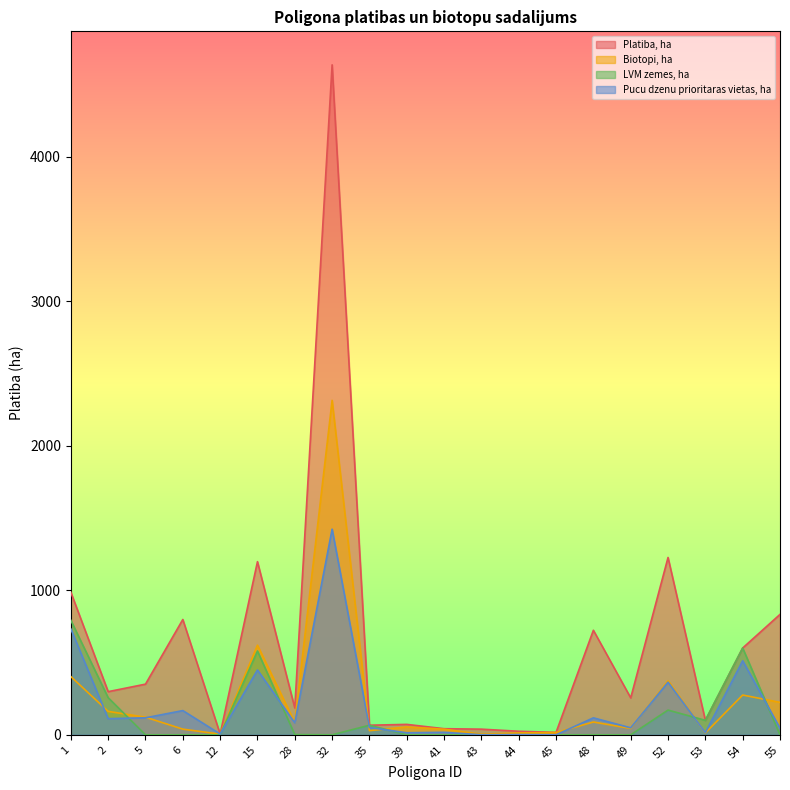

Reading left to right, what are all the values shown in this chart?

Platiba, ha: 986.8	298.7	350.7	798.2	5.6	1198.5	186.1	4637.4	66.4	72.1	42.3	39.1	24.6	16.8	723.7	255.7	1227.5	100.3	600.8	833.4
Biotopi, ha: 403.2	162.1	122.0	39.3	4.7	620.4	85.1	2314.9	28.8	54.6	38.8	4.2	13.1	15.9	88.8	44.1	374.2	13.1	275.3	224.6
LVM zemes, ha: 792.6	257.0	0.0	0.0	0.0	580.1	1.8	0.0	66.4	0.0	0.0	0.0	0.0	0.0	0.0	0.0	171.2	100.3	600.8	0.1
Pucu dzenu prioritaras vietas, ha: 732.8	111.9	117.8	167.7	5.6	448.9	82.9	1423.4	50.4	14.2	17.2	0.2	1.7	0.0	117.4	48.3	364.3	15.2	512.4	45.6